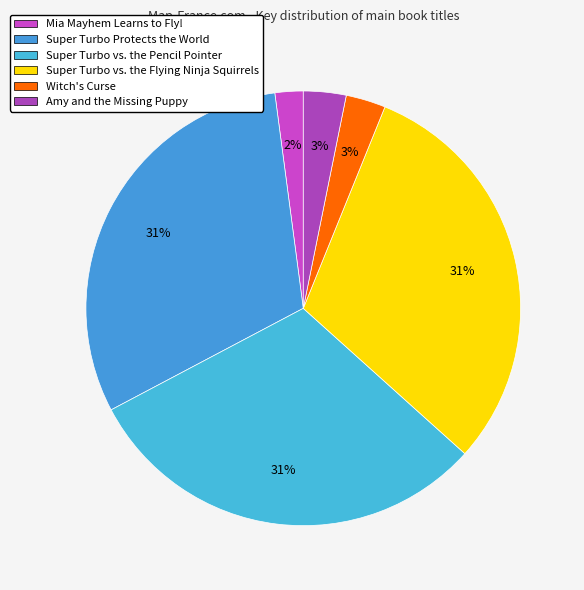

What percentage is the Witch's Curse slice, to the nearest percent?

3%